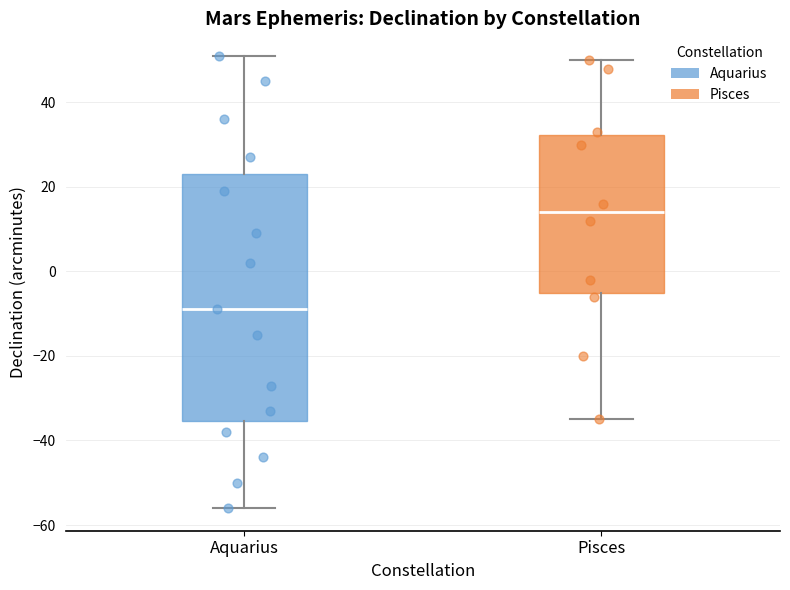

Reading left to right, read every box against the y-axis: the position of its median line, the range the box covers, and the ends of its whiskers. The values are not printed on the chart, so give them approximately, as read against the axis.

Aquarius: median -8, box -36 to 24, whiskers -56 to 52
Pisces: median 14, box -4 to 32, whiskers -34 to 50